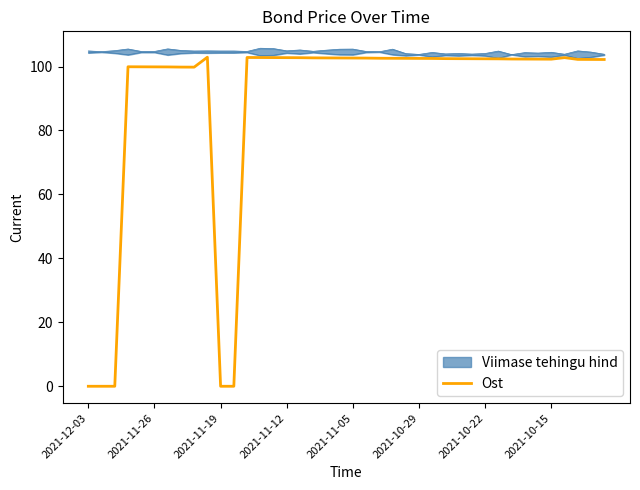

Reading right to left, transcribe all the data shown in this chart.

102.2	102.2	102.2	102.8	102.3	102.3	102.3	102.4	102.4	102.4	102.4	102.5	102.5	102.5	102.5	102.6	102.6	102.6	102.6	102.7	102.7	102.7	102.7	102.8	102.8	102.8	102.8	102.8	0.0	0.0	102.9	99.8	99.8	99.9	99.9	99.9	99.9	0.0	0.0	0.0